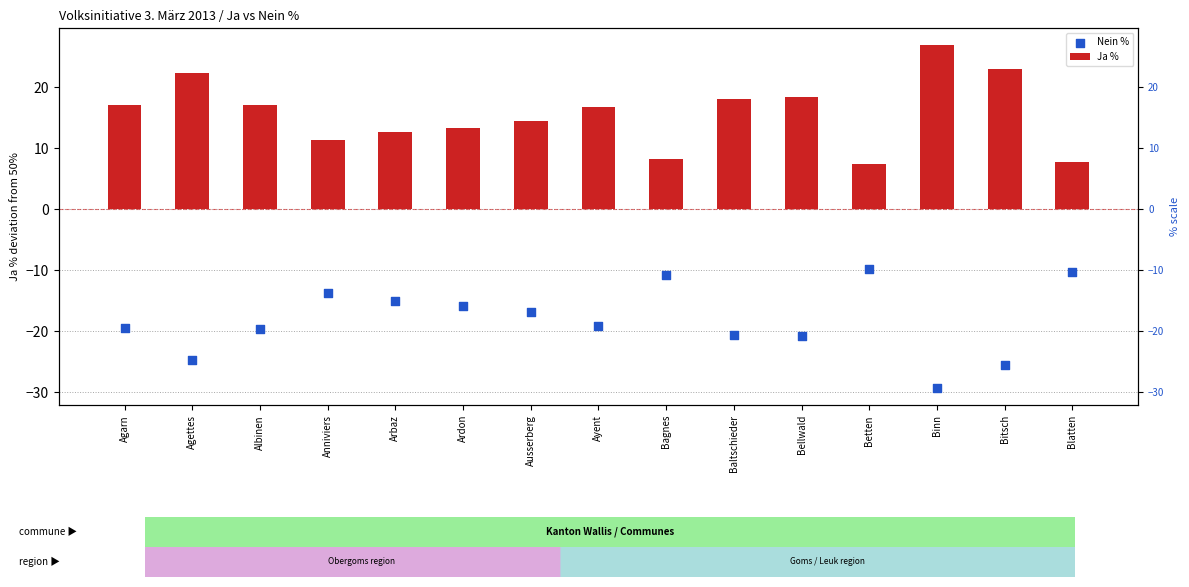

Is the value of Nein % at Blatten greater than the value of Ja % at Ardon?

No